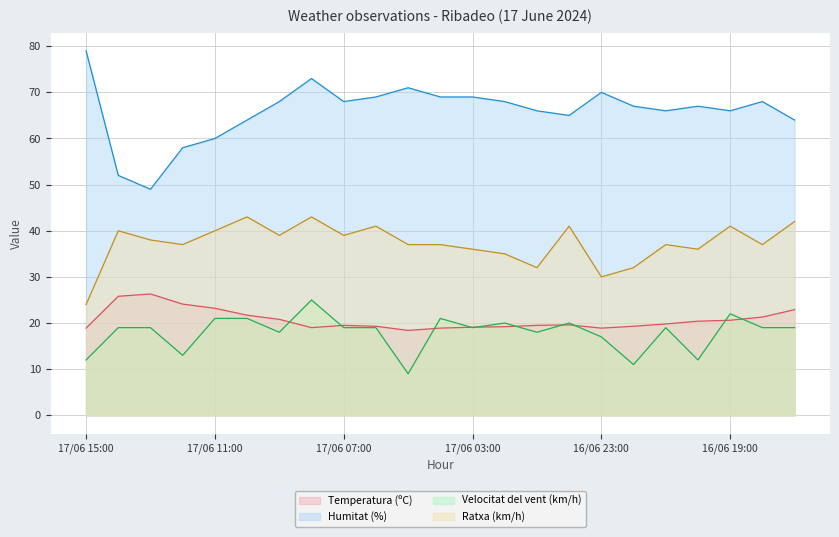

At 16/06 19:00, list the series in order from smallest to largest.

Temperatura (ºC), Velocitat del vent (km/h), Ratxa (km/h), Humitat (%)